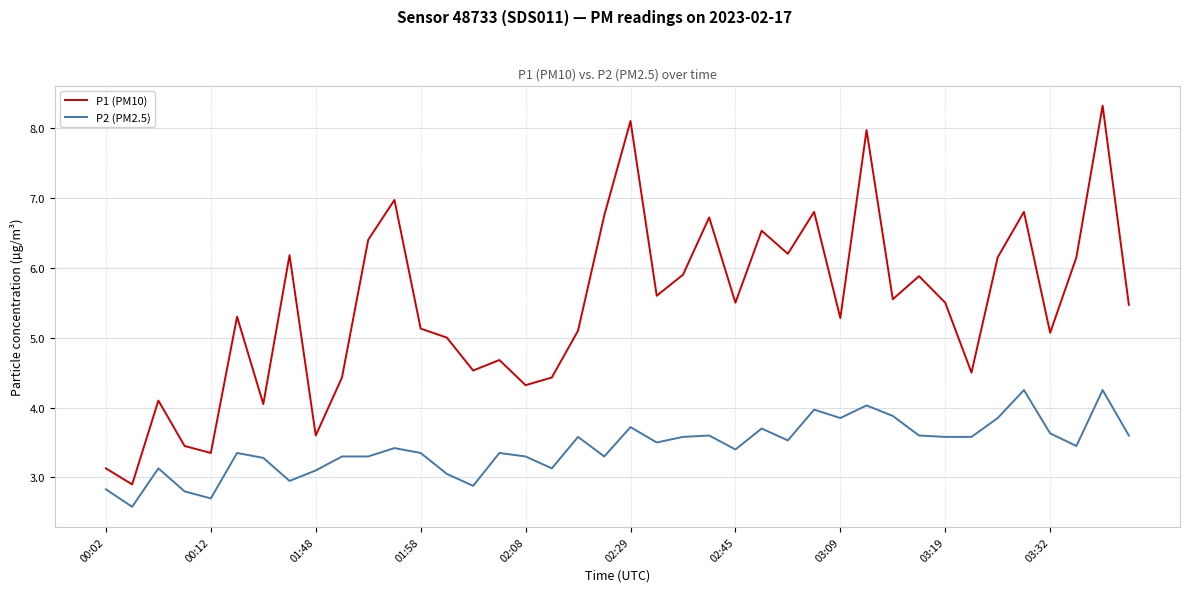

Which series has the largest total across all categories?

P1 (PM10)